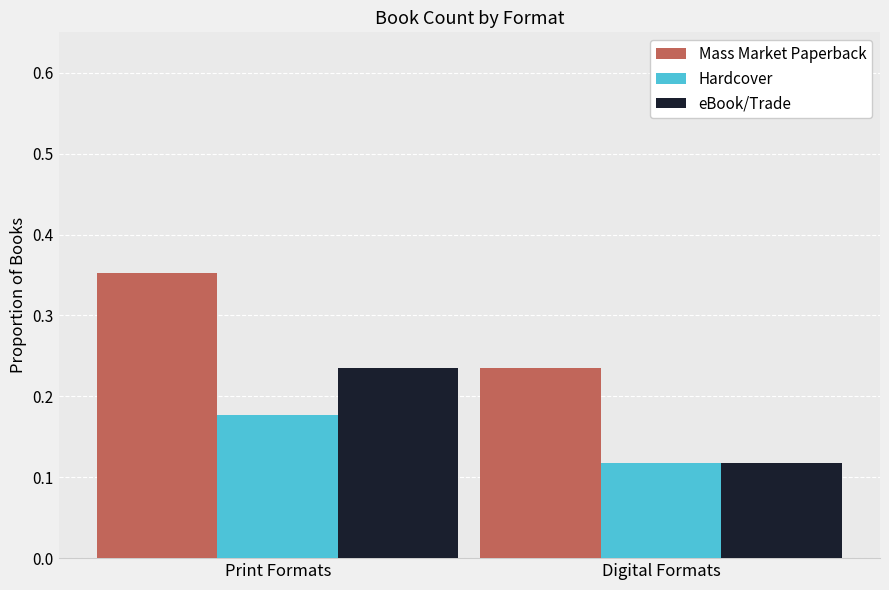

What is the total value across all series at Print Formats?

0.8